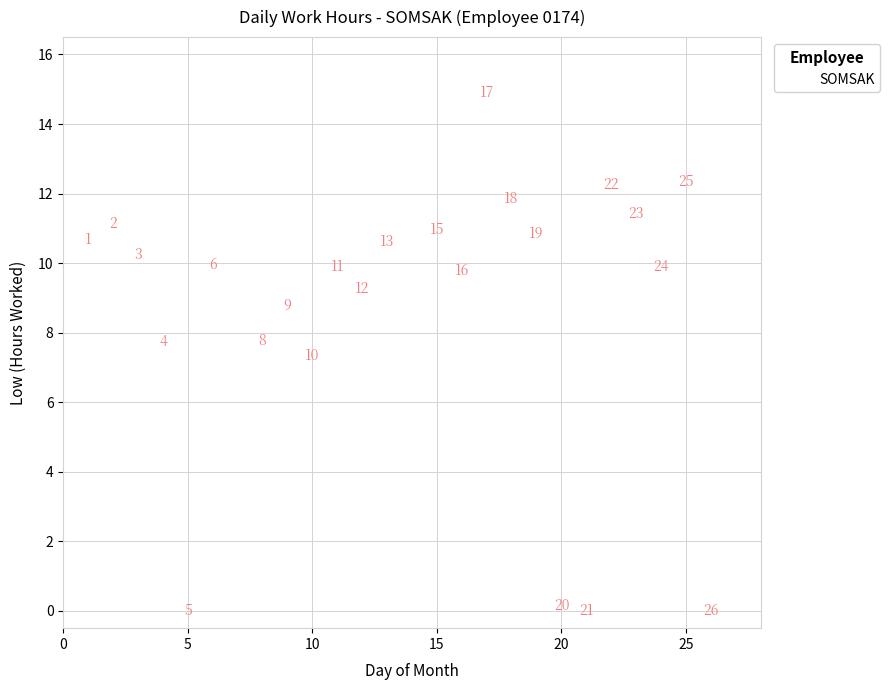

What is the range of X values (max minus min)?

25.0